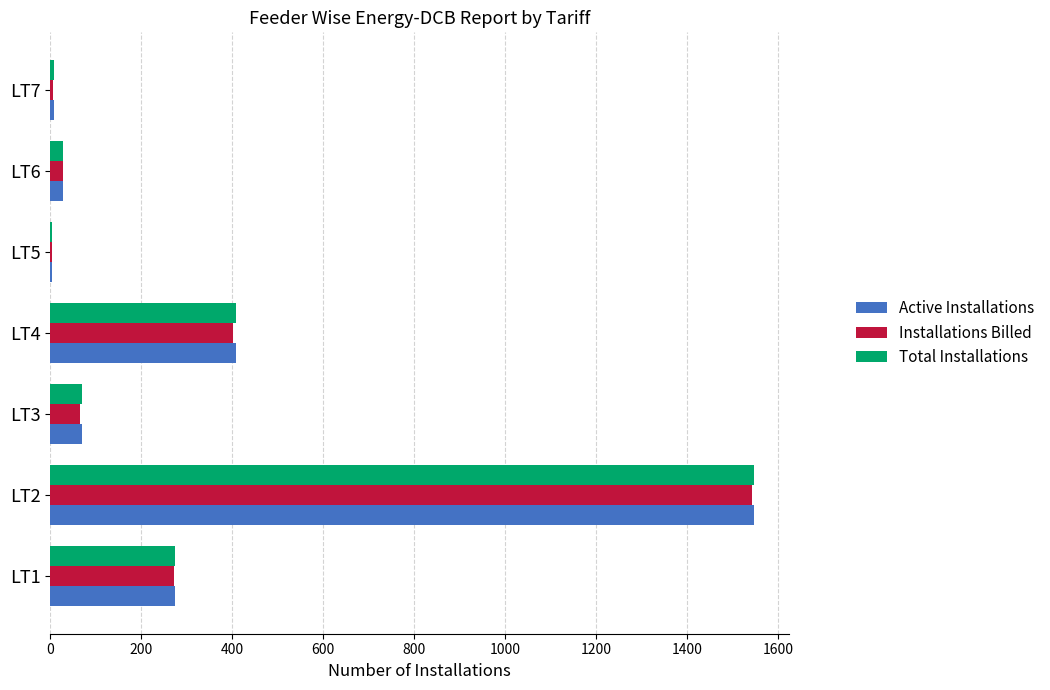

At which category is the sum across all series the highest?

LT2